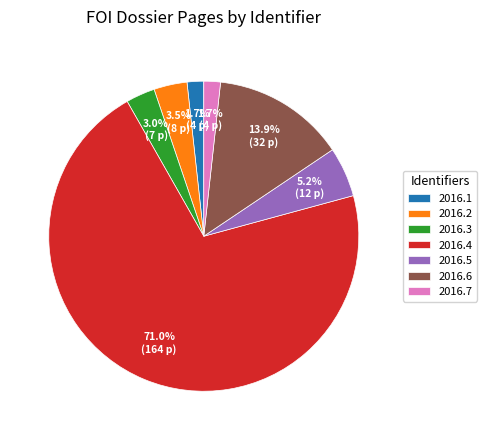

To the nearest percent, what is the difference between the largest and smallest slice percentages?

69%